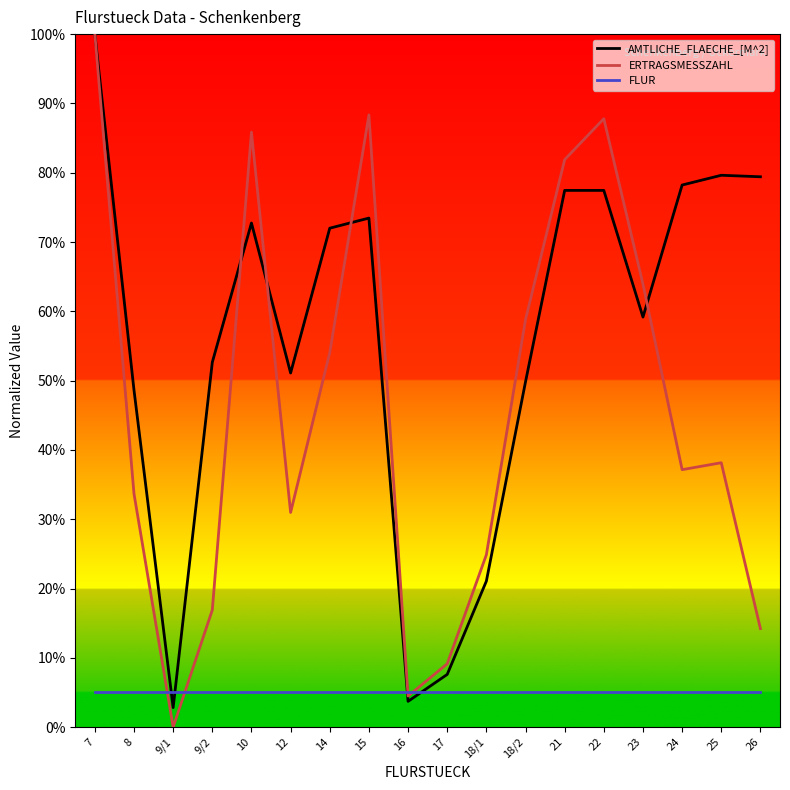

How many lines are shown in the chart?

3